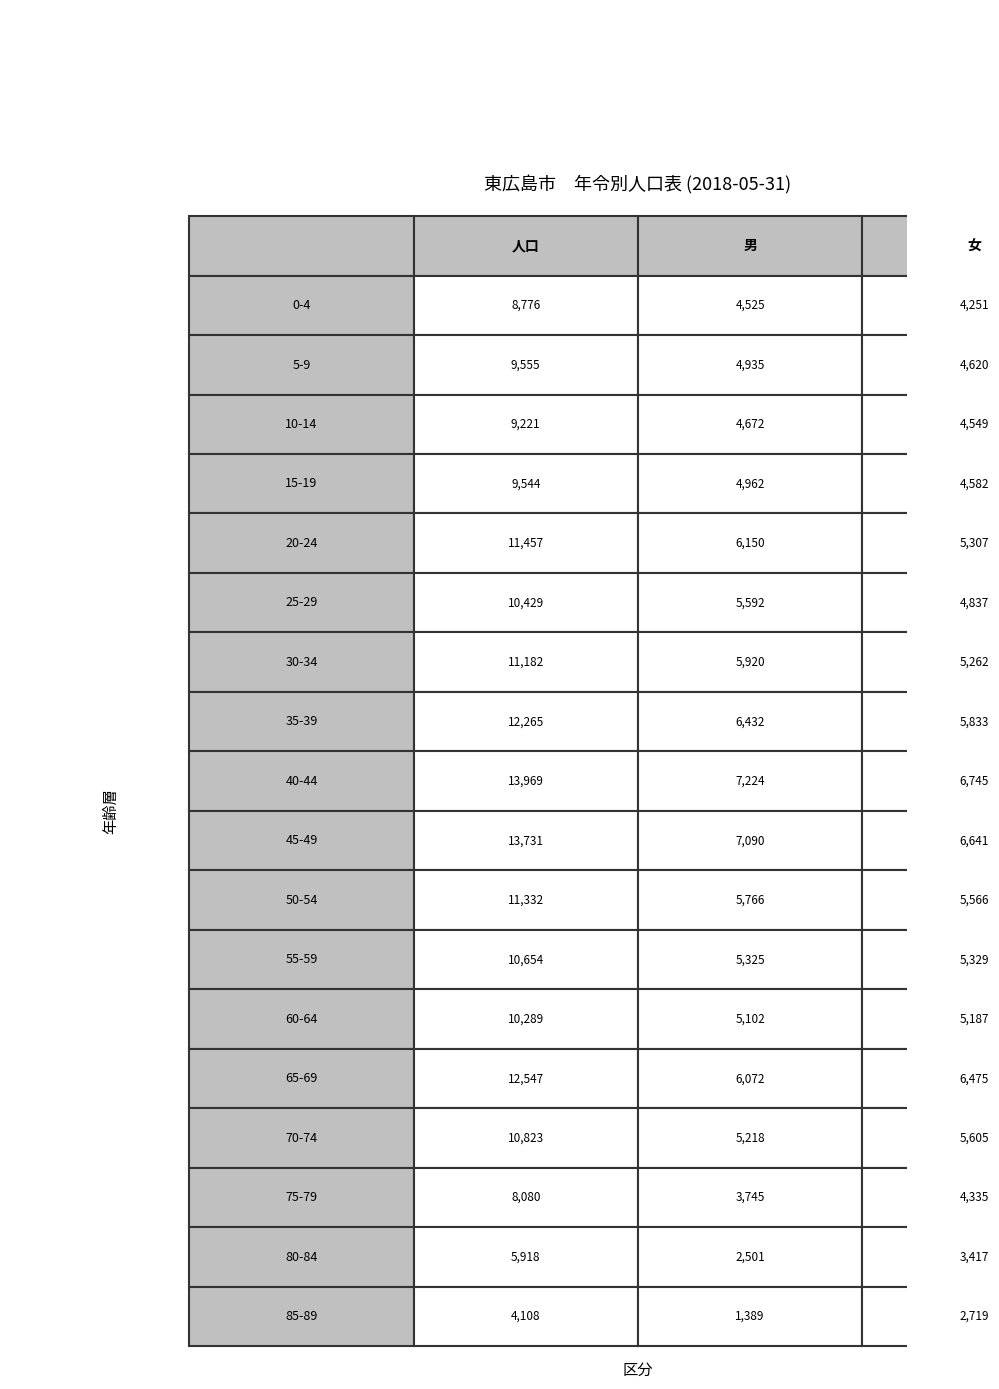

Read the 50-54 value at 1.

5766